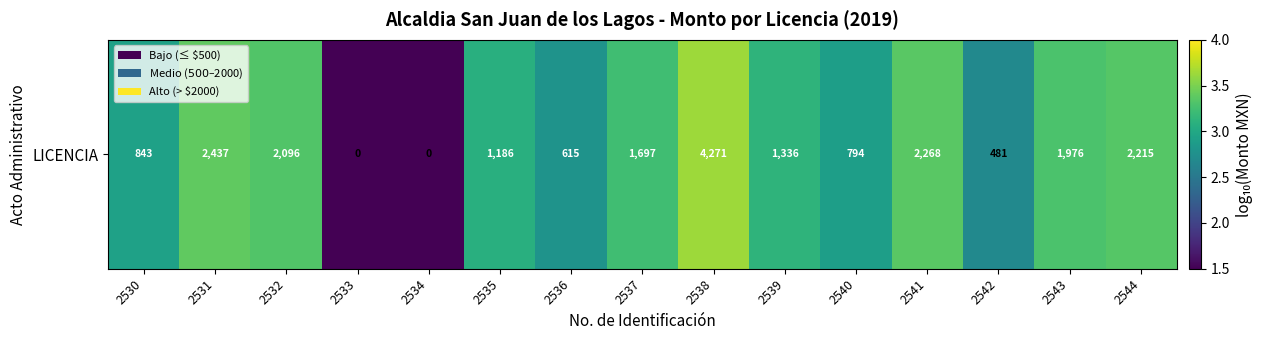

The chart shows a value of 2.8 at 2536. True or false?

True